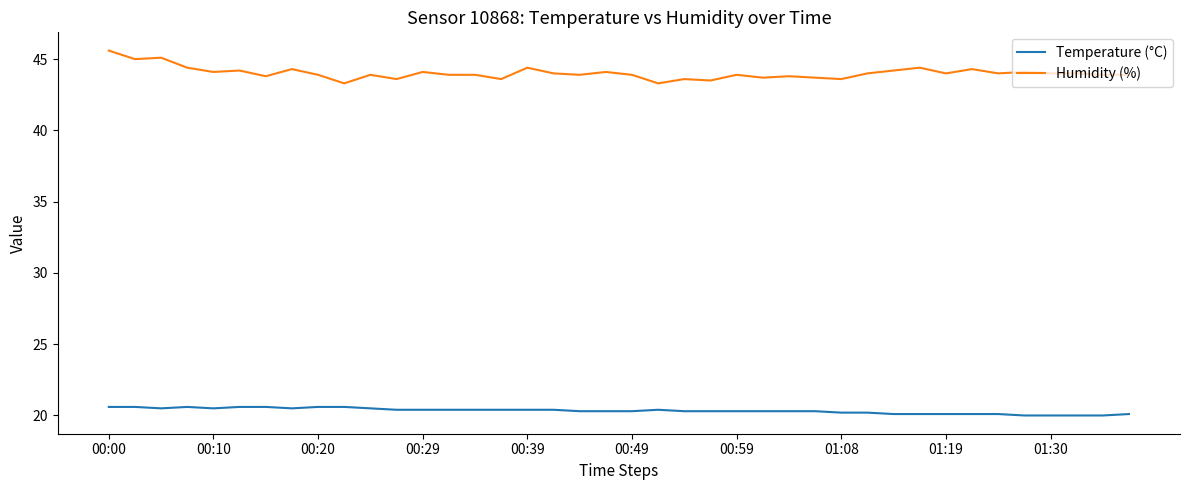

What is the difference between the maximum and minimum values in the Humidity (%) series?

2.3